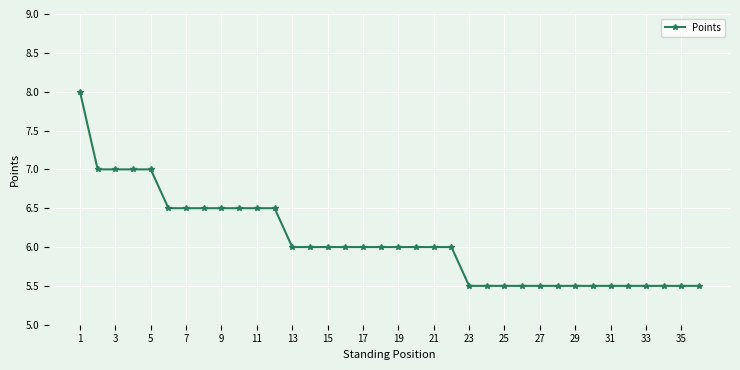

What is the average value?

6.1